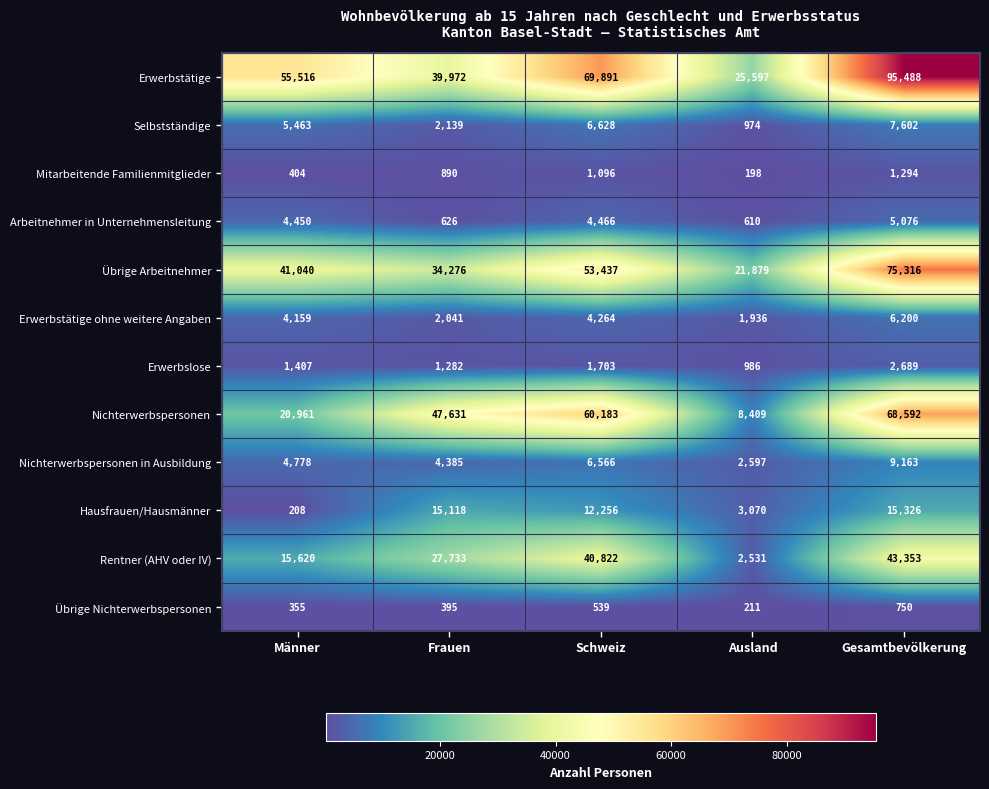

Which series has the largest range (max minus min)?

Erwerbstätige